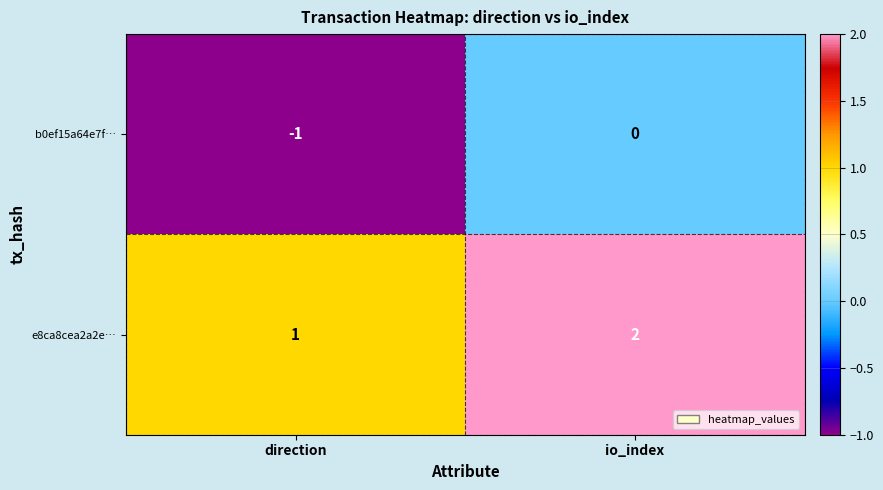

Reading left to right, transcribe all the data shown in this chart.

b0ef15a64e7f…: -1	0
e8ca8cea2a2e…: 1	2